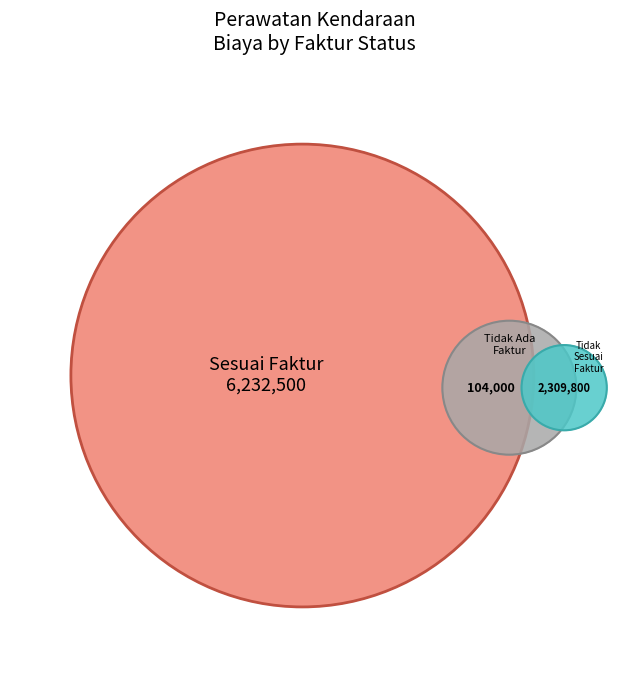

Combined, do 6 and 16 account for over 50%?

No